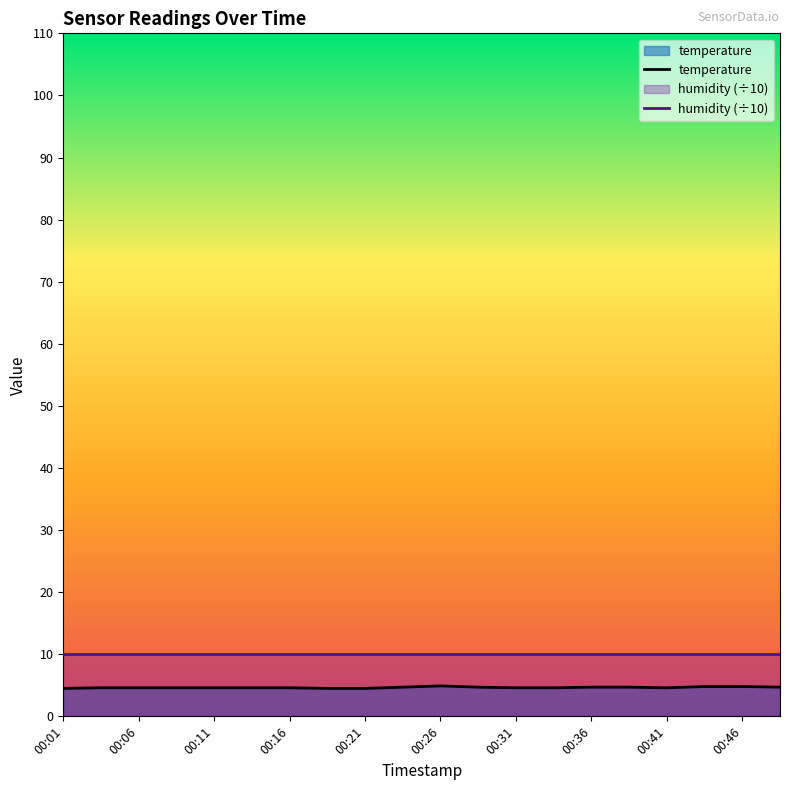

What is the lowest value of the temperature series?

4.5